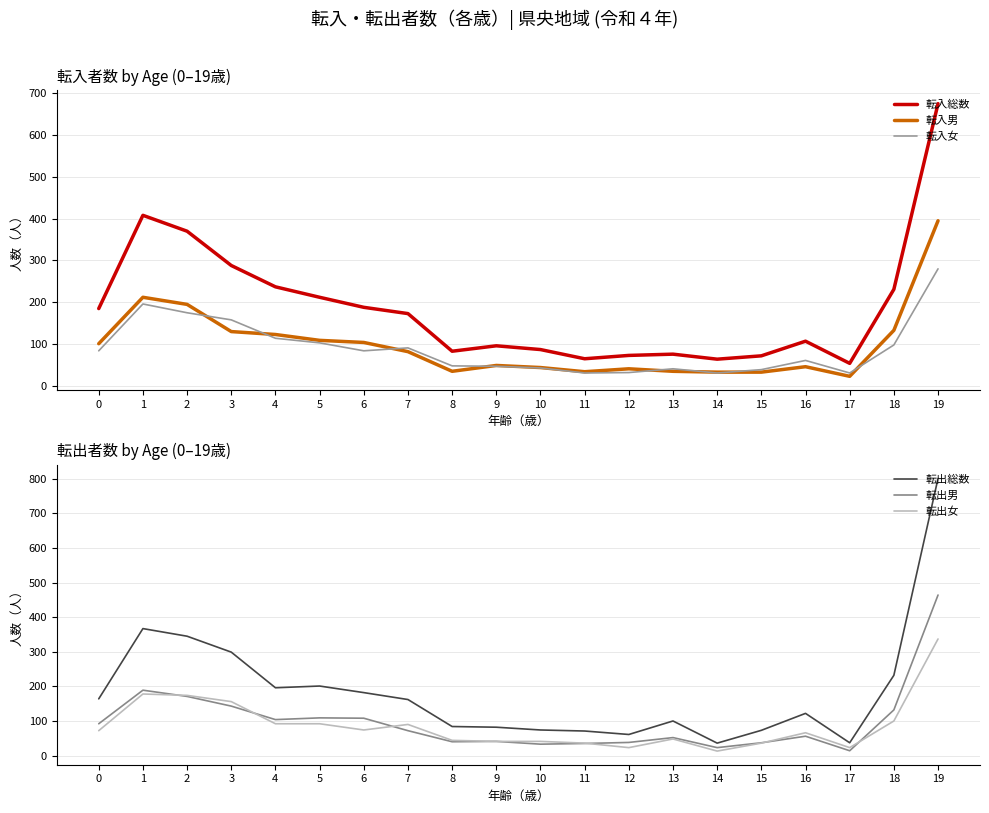

The value of 転入総数 at 1 is 102. True or false?

False